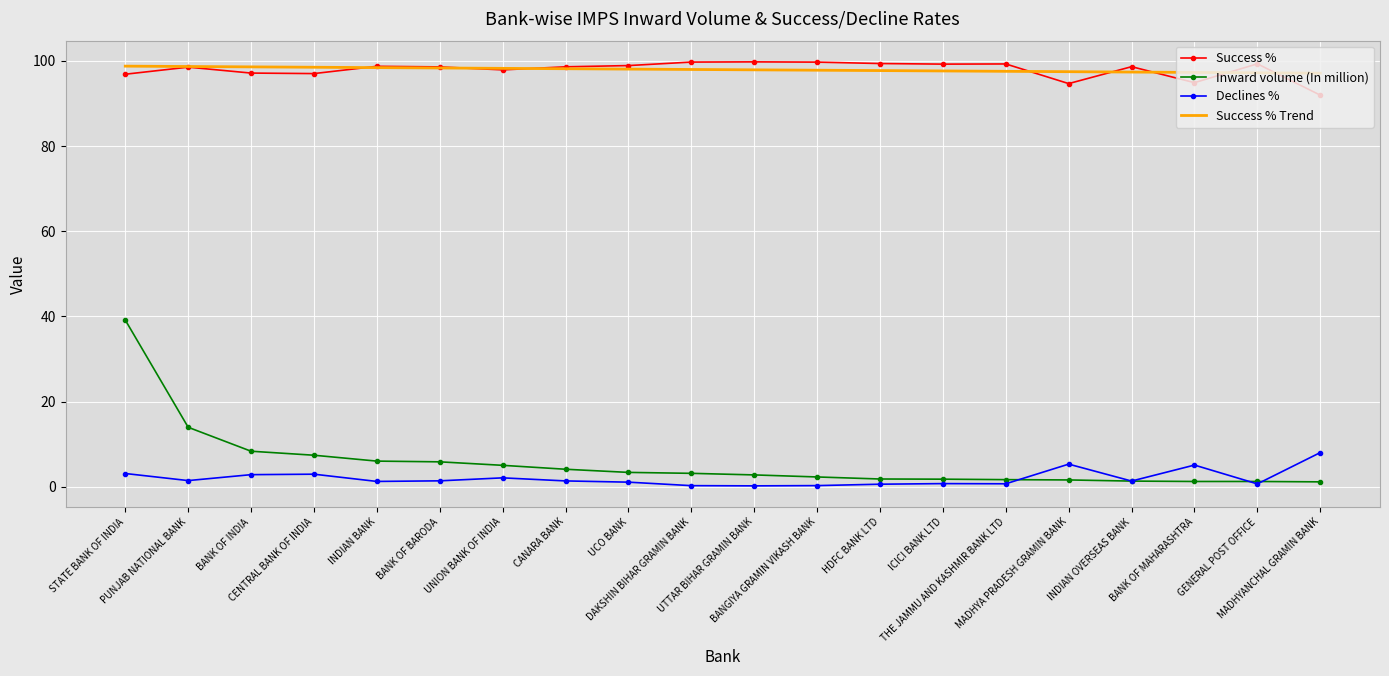

What is the total value across all series at DAKSHIN BIHAR GRAMIN BANK?

201.2